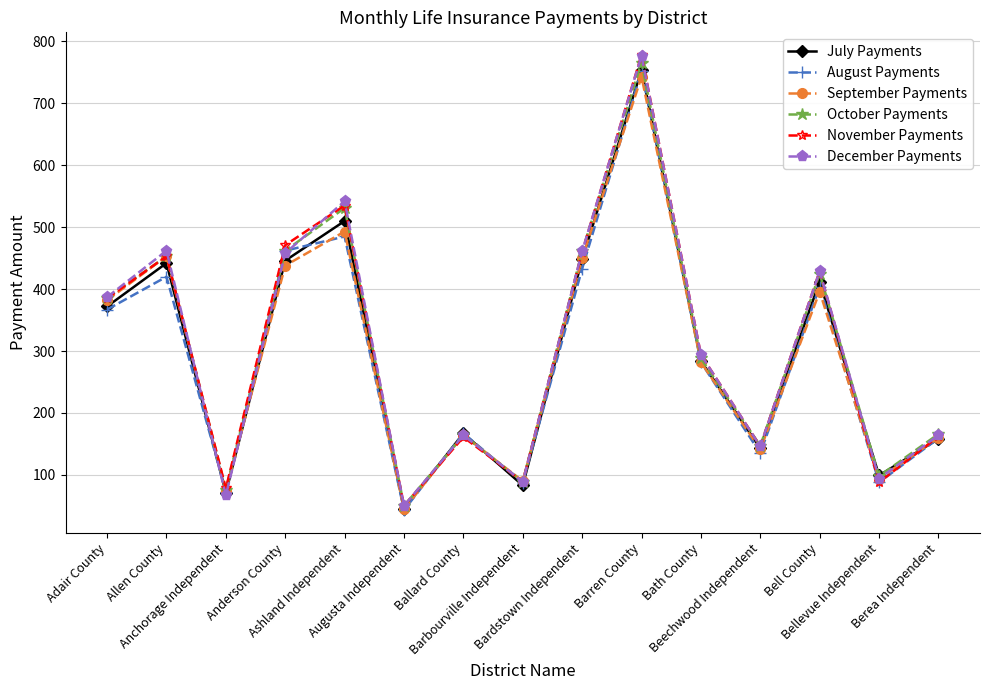

Where does the December Payments series first go above 294?

Adair County